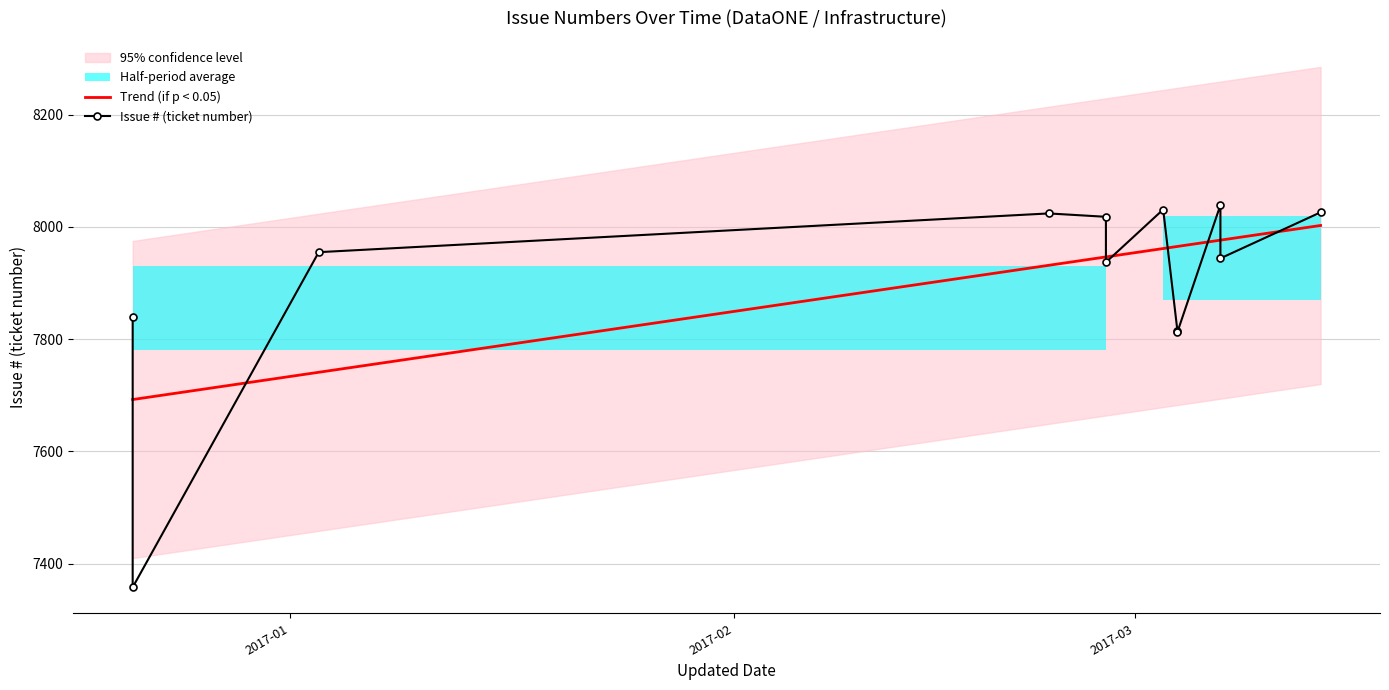

What is the minimum value for Trend (if p < 0.05)?

7692.5